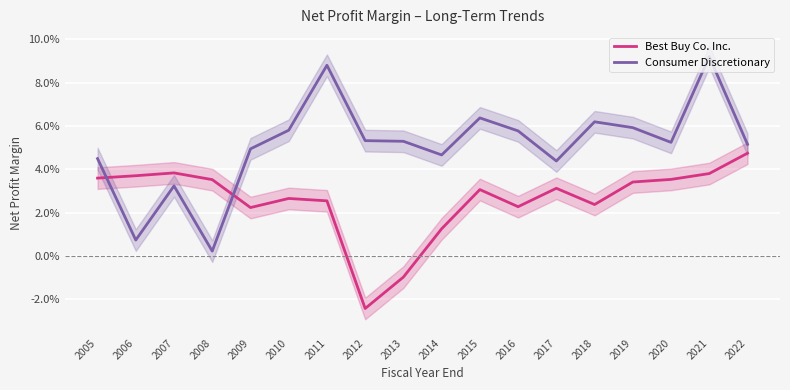

How many lines are shown in the chart?

2